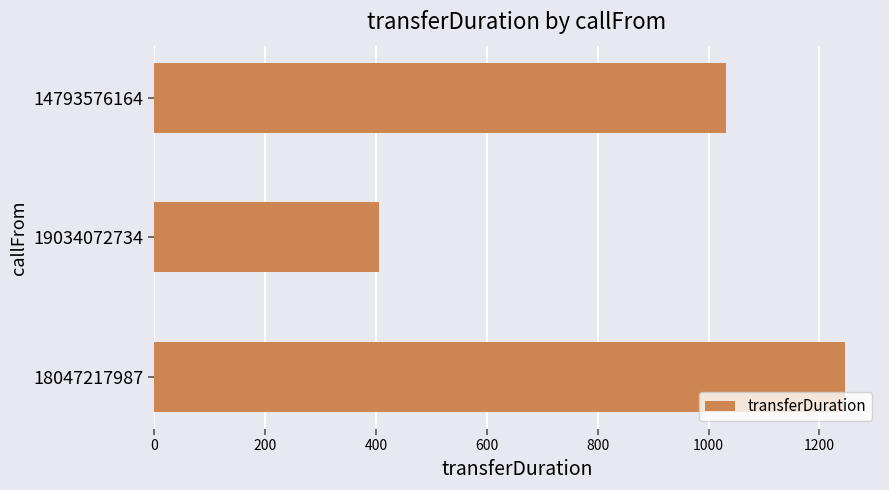

Does the chart contain stacked bars?

No